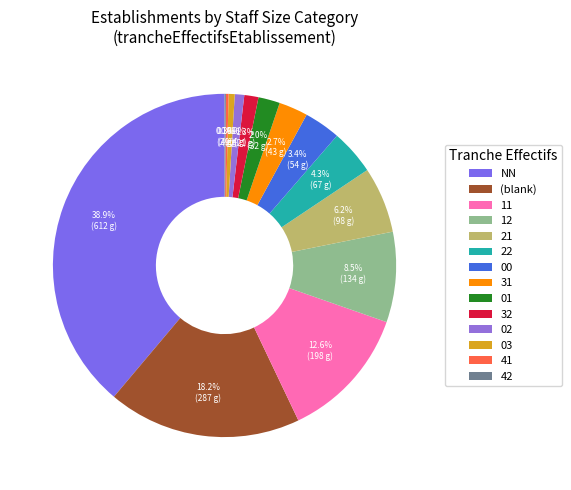

To the nearest percent, what is the average slice percentage?

7%